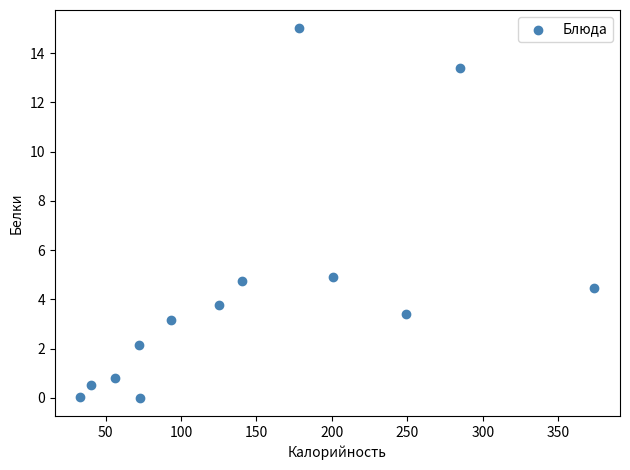

What is the range of X values (max minus min)?

340.7